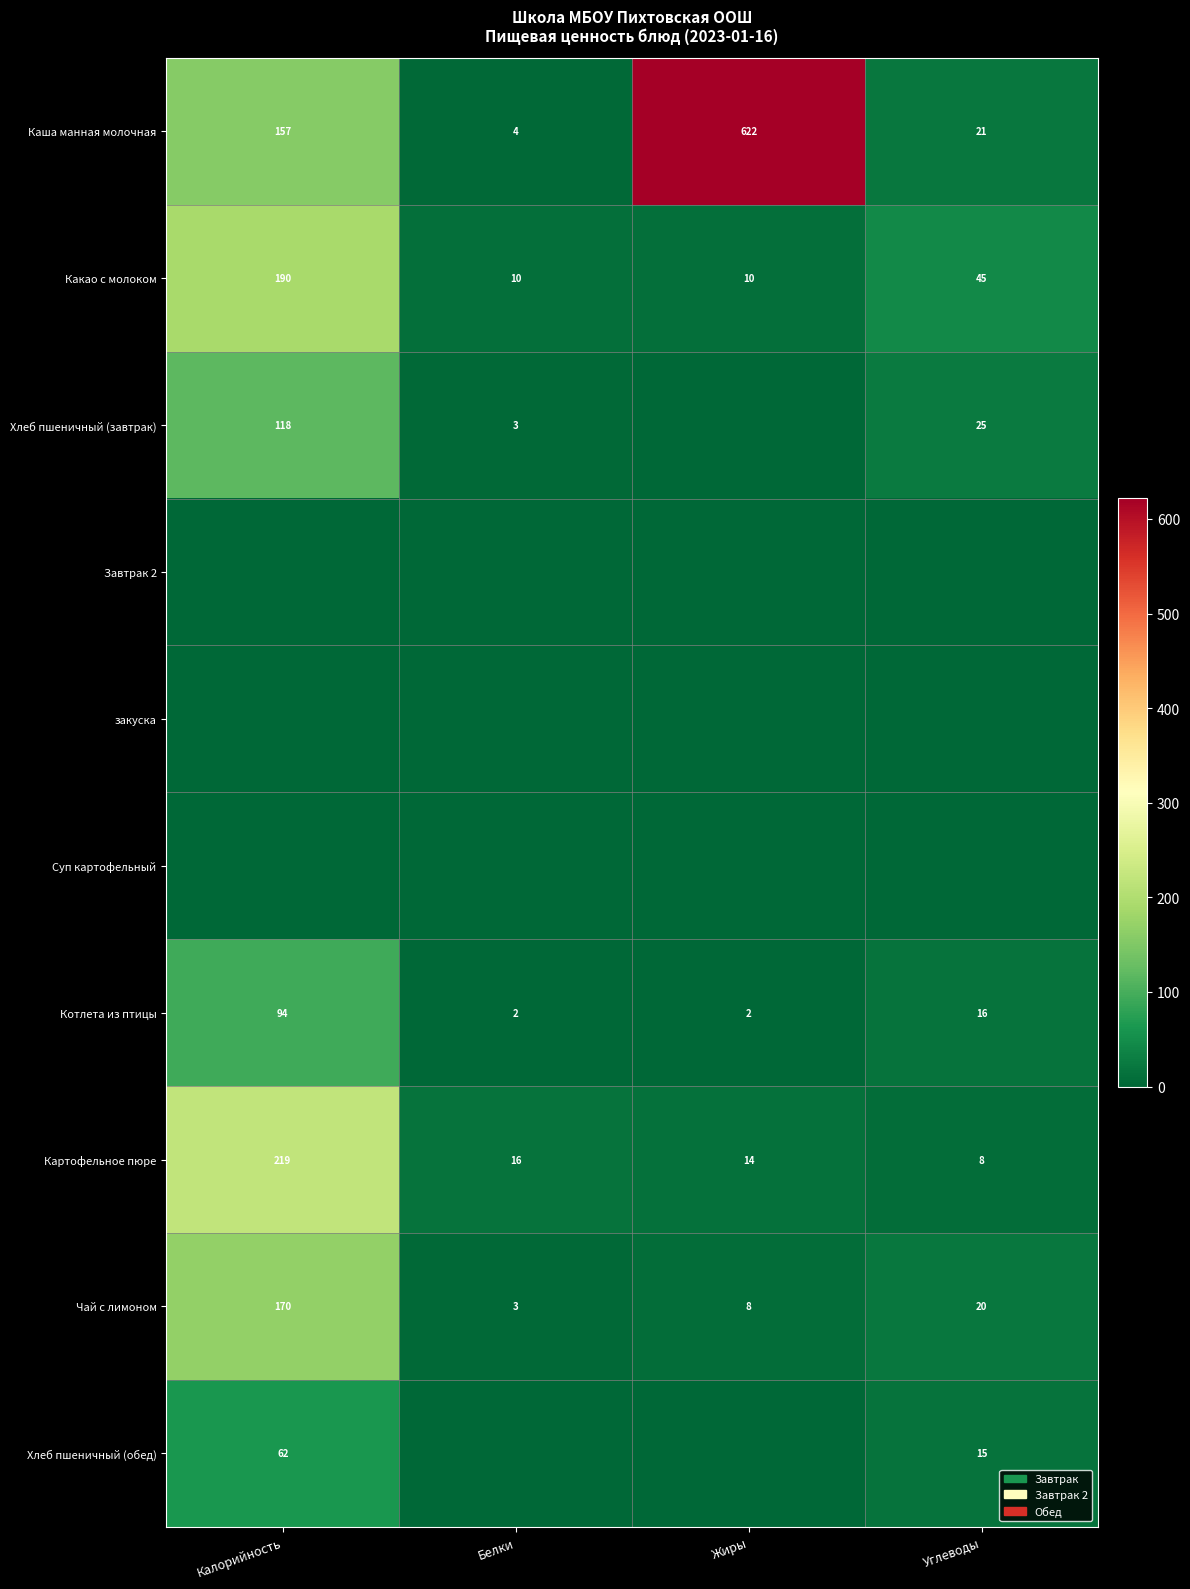

What is the sum of the Картофельное пюре values at Калорийность and Белки?

235